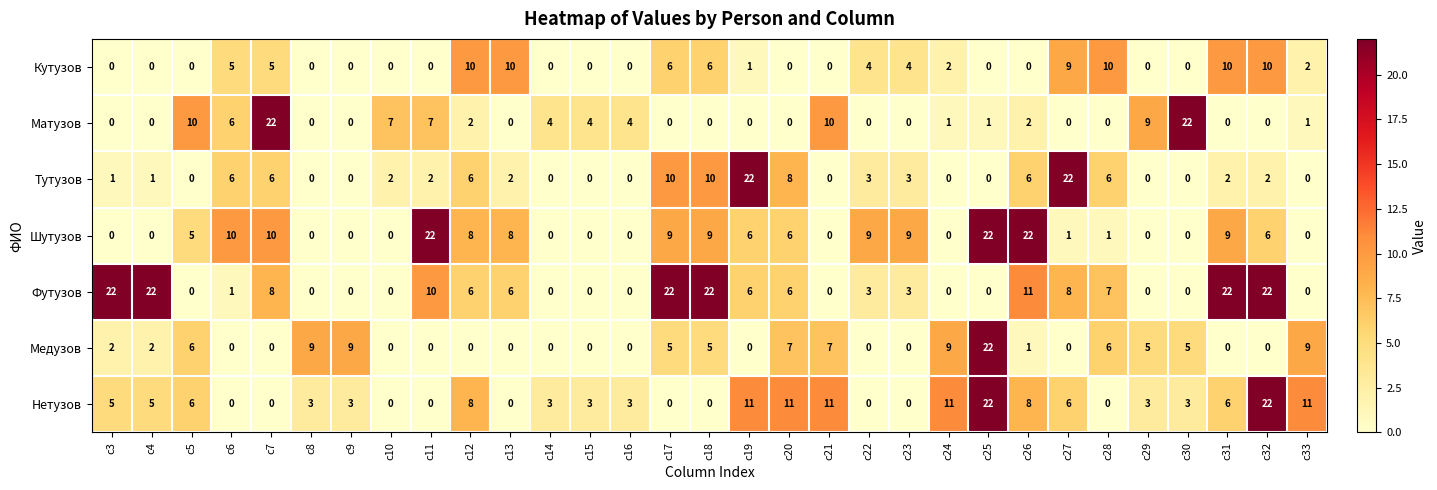

What is the difference between the maximum and minimum values in the Кутузов series?

10